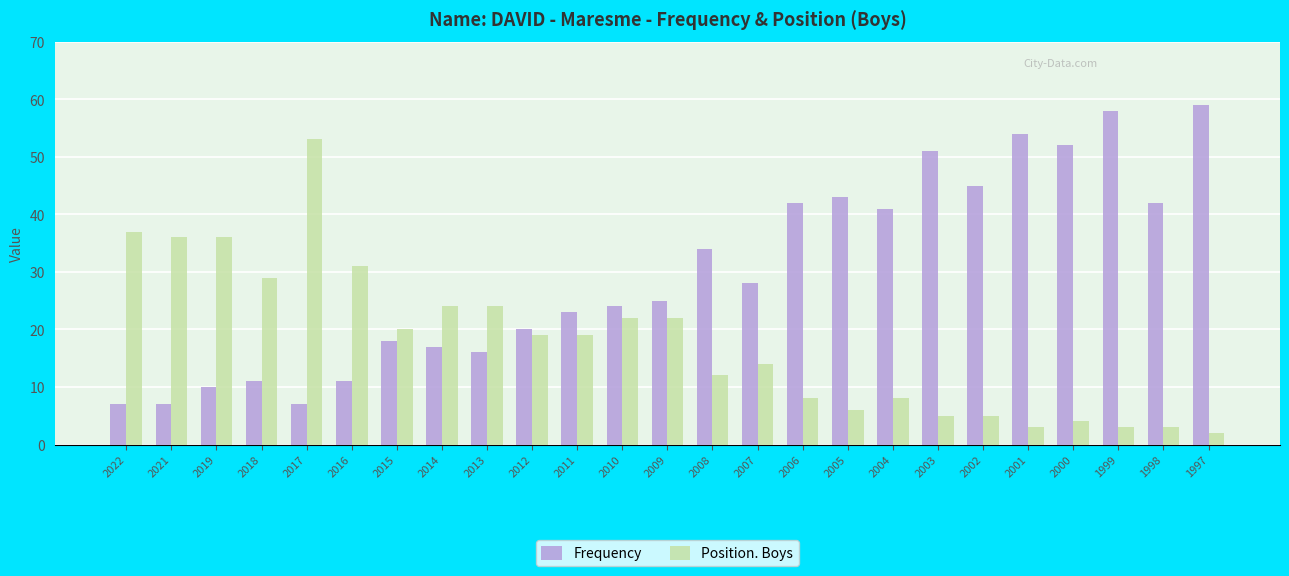

How many series are shown in this chart?

2